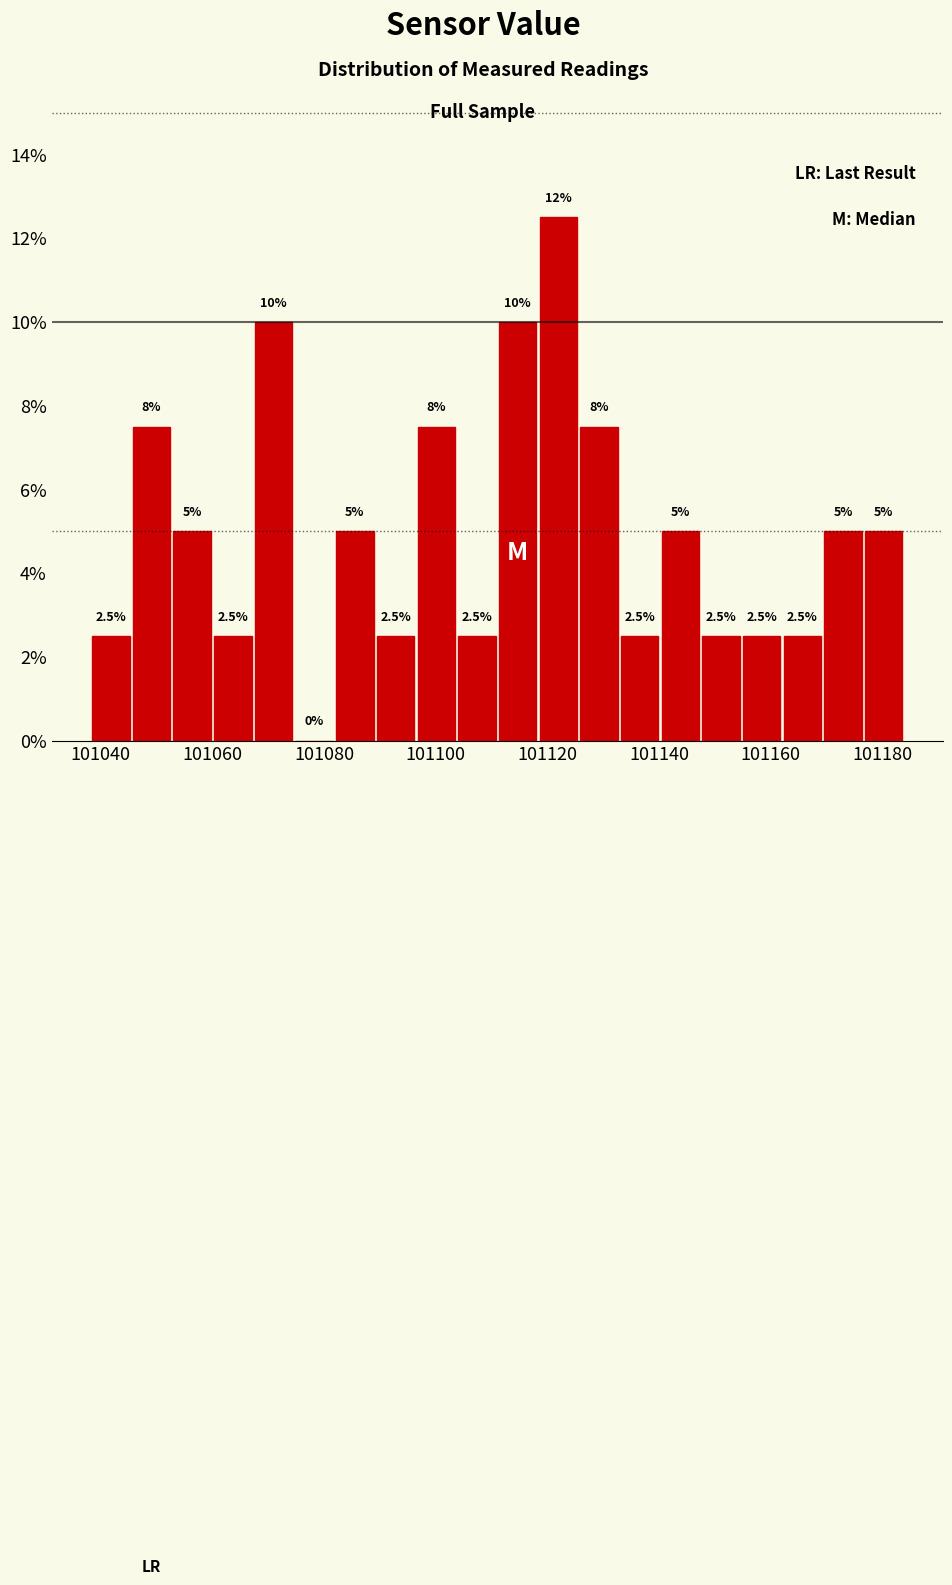

Read against the x-axis, roughly where is the centre of the tallest bar?

101122